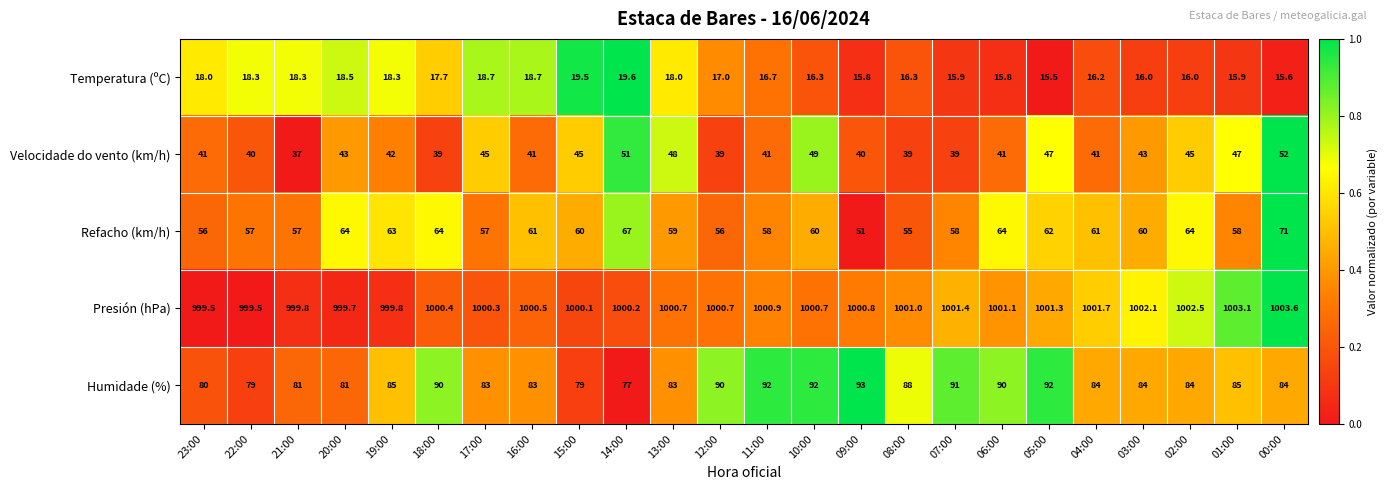

Which label corresponds to the smallest value in the chart?

05:00